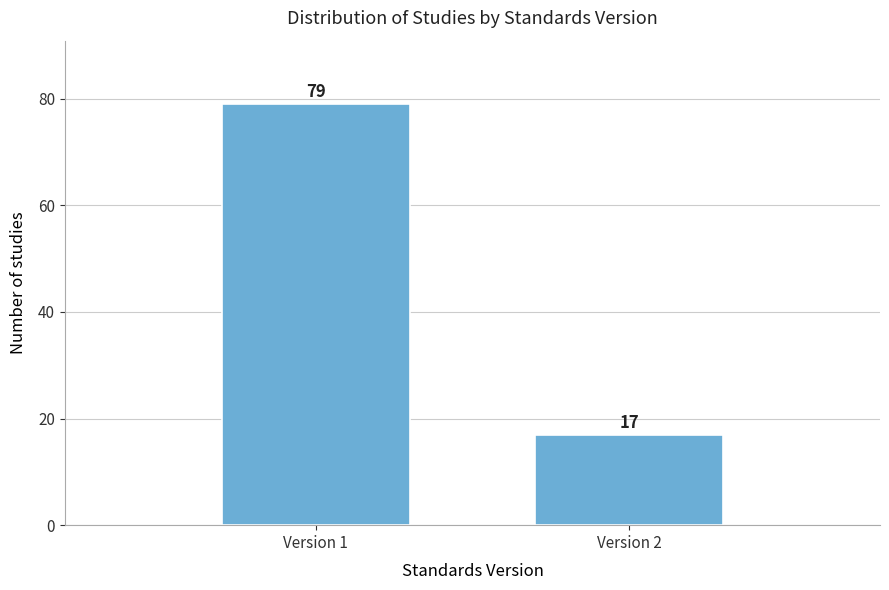

Reading right to left, extract all data points from this chart.

Version 2=17	Version 1=79